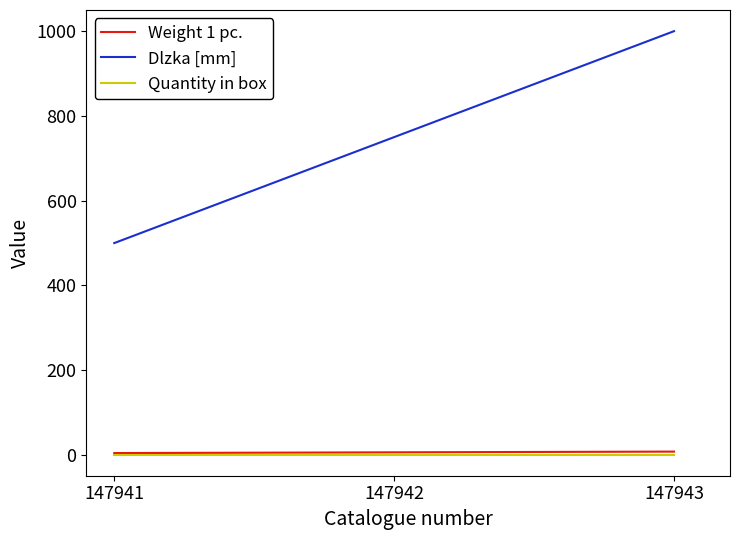

At which category is the sum across all series the highest?

147943